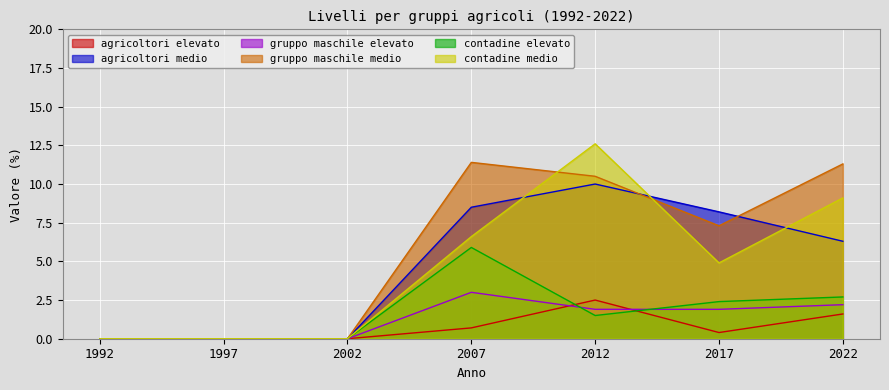

How many lines are shown in the chart?

6